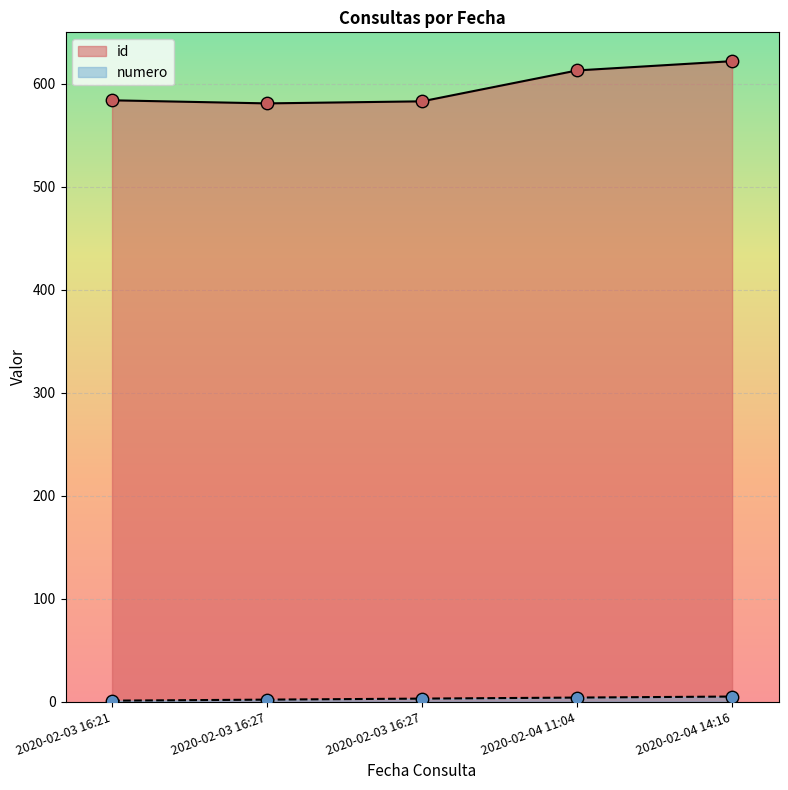

At how many categories does at least one series exceed 574?

5